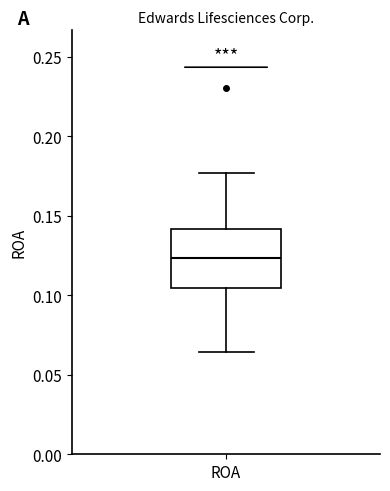

Transcribe this box plot: give where the median line is, the range the box spans, and where the two whiskers end, as read against the y-axis. The values are not printed on the chart, so give them approximately, as read against the axis.

median 0.125, box 0.105 to 0.140, whiskers 0.065 to 0.175